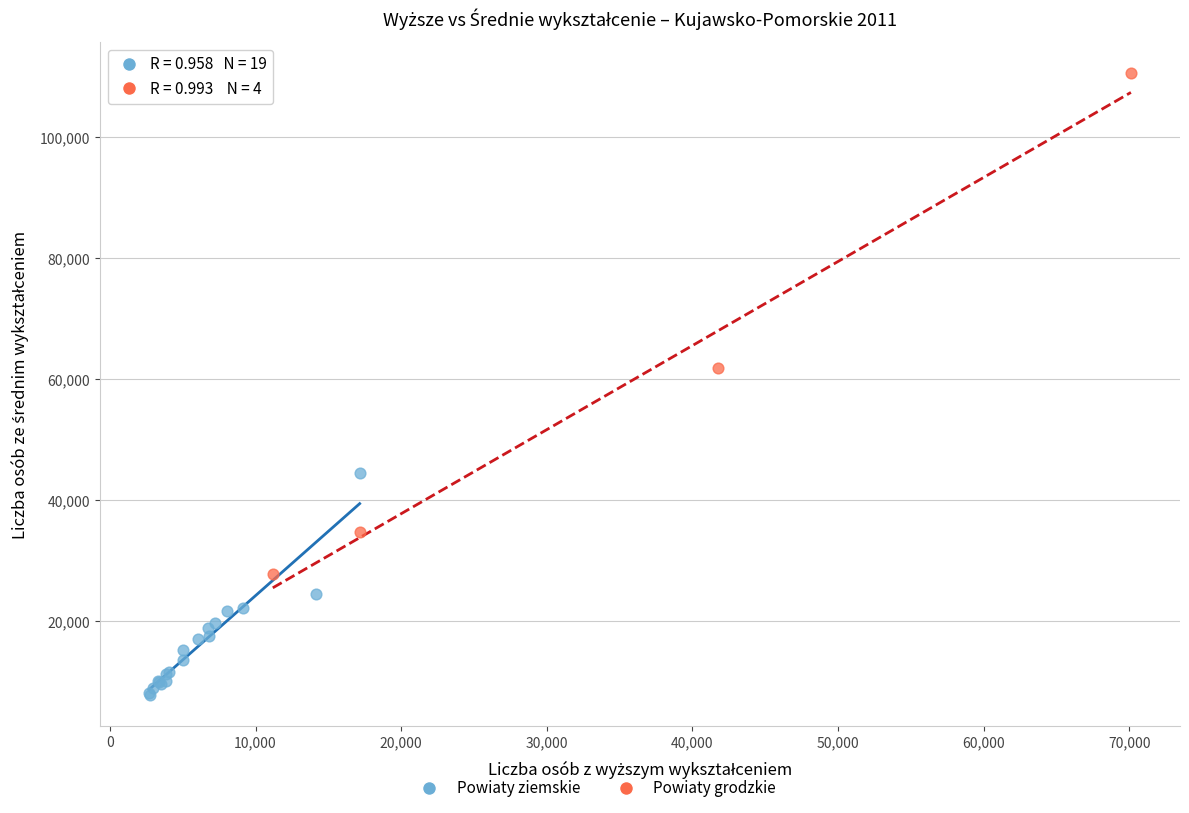

Which series contains the lowest Y value?

Powiaty ziemskie